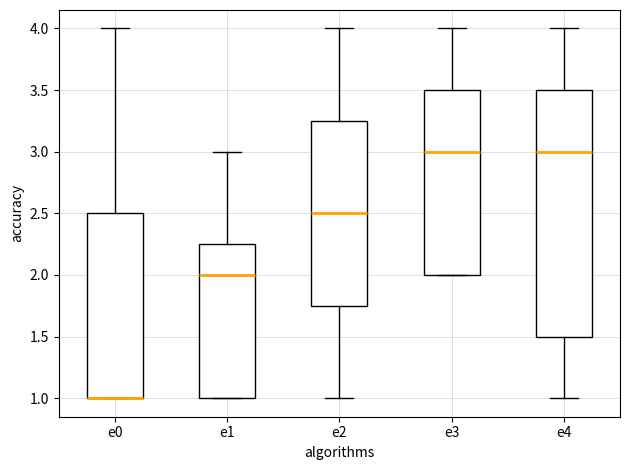

Which box is the tallest, from its lower edge to its upper edge?

e4